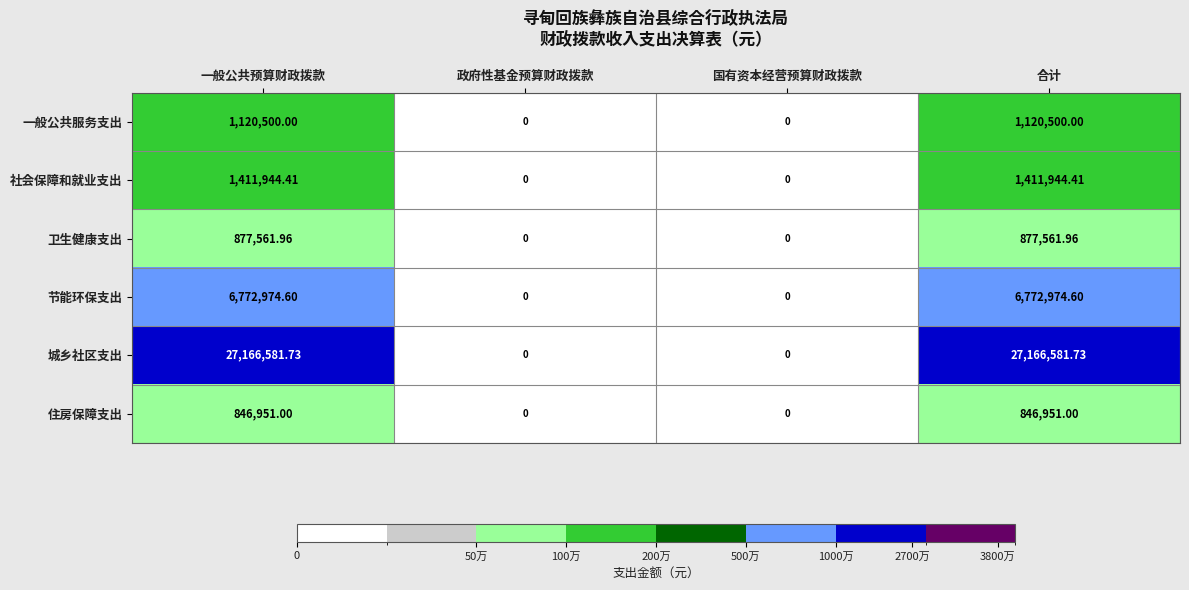

Which series has the largest range (max minus min)?

城乡社区支出